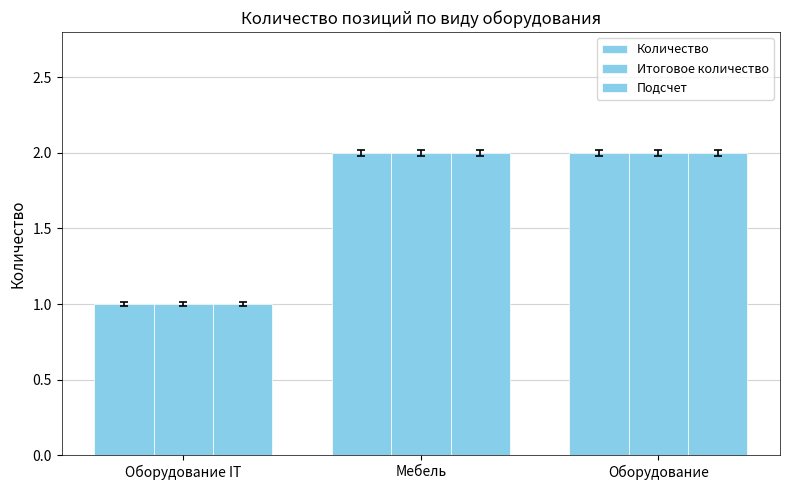

What is the approximate value of Подсчет at Оборудование IT?

1